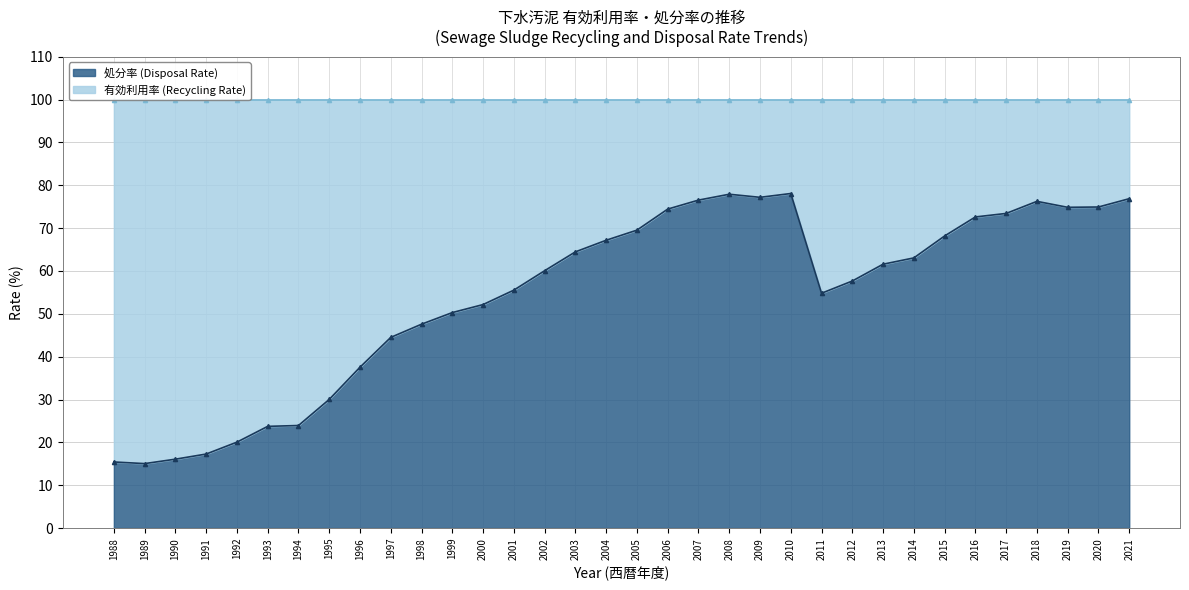

How many points are higher than both their immediate neighbors (excluding endpoints)?

3